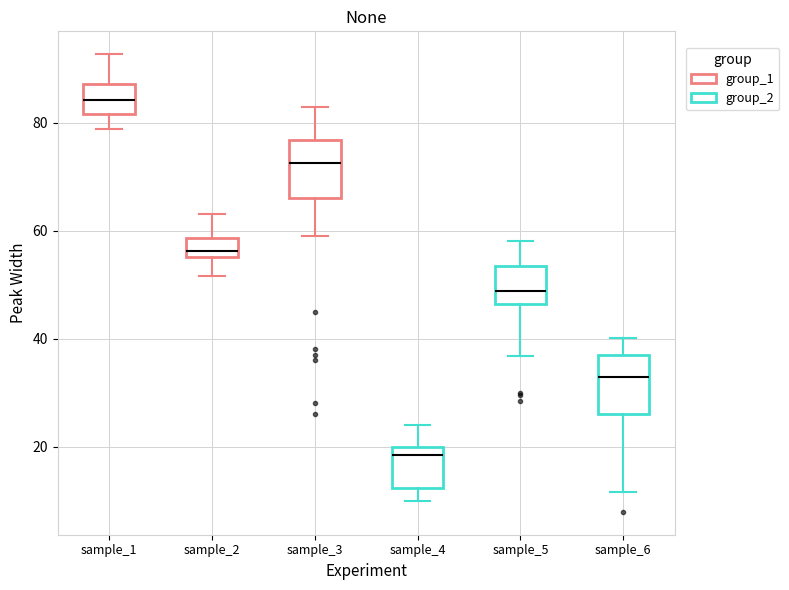

Which box has the lowest median line?

sample_4